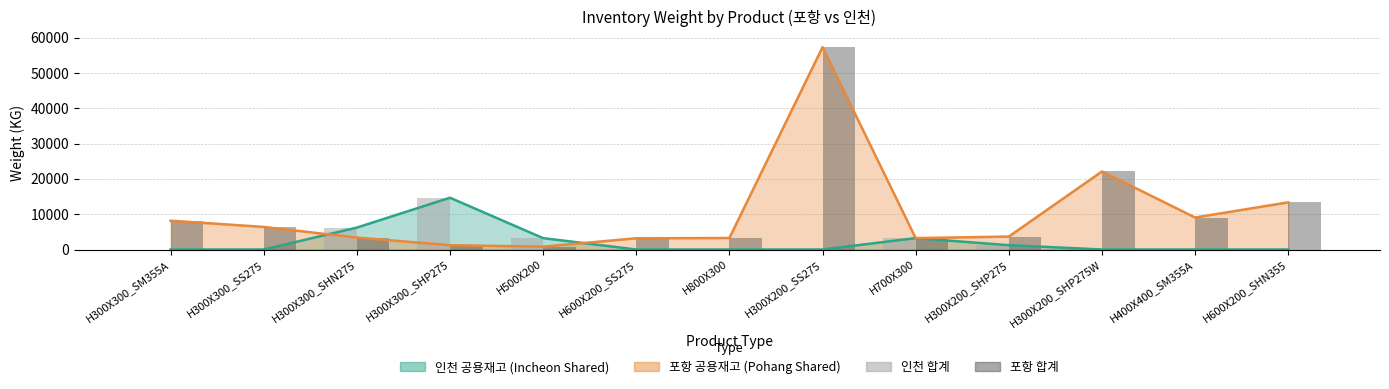

Rank the series at H600X200_SHN355 from highest to lowest value.

포항 실재고 합계, 인천 실재고 합계